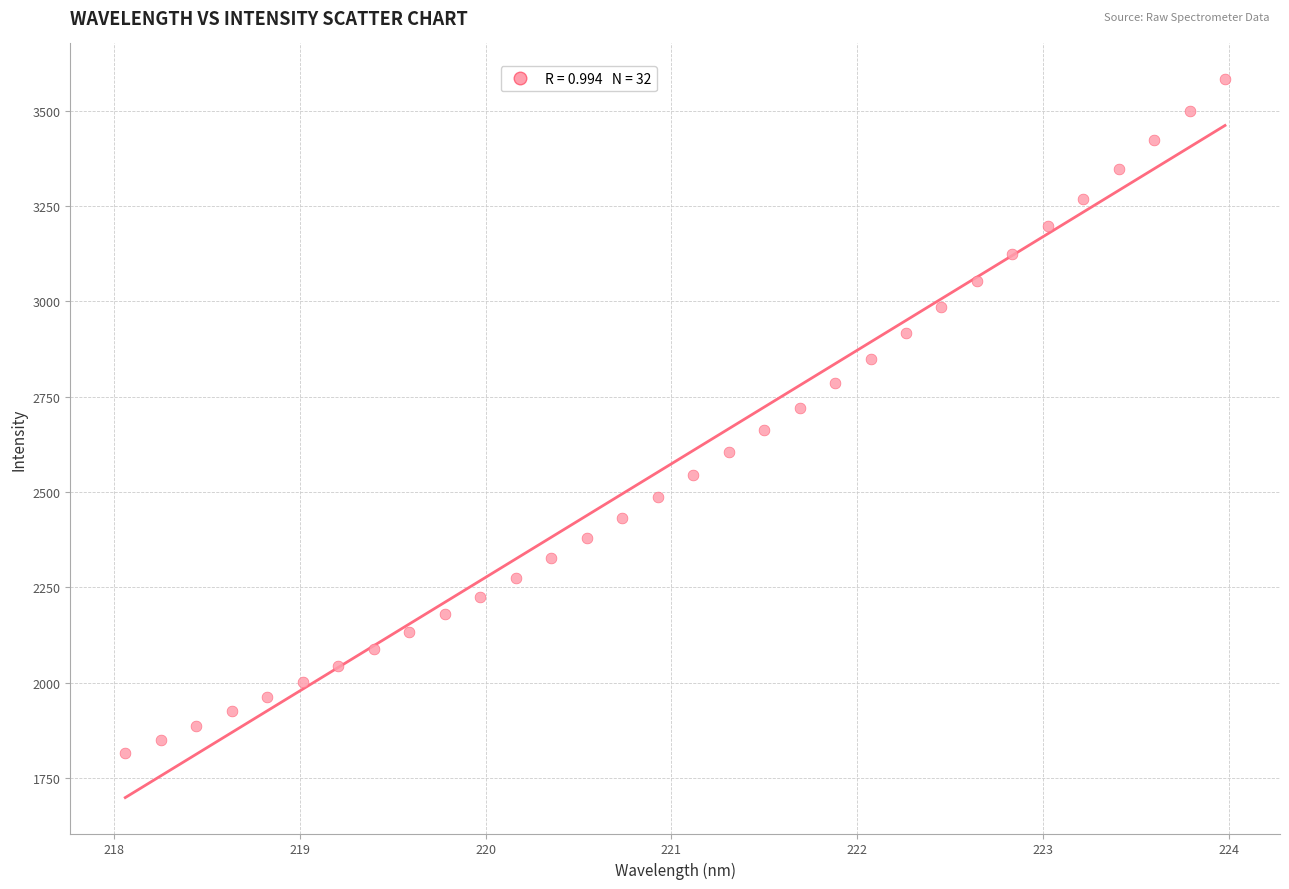

What is the range of X values (max minus min)?

5.9